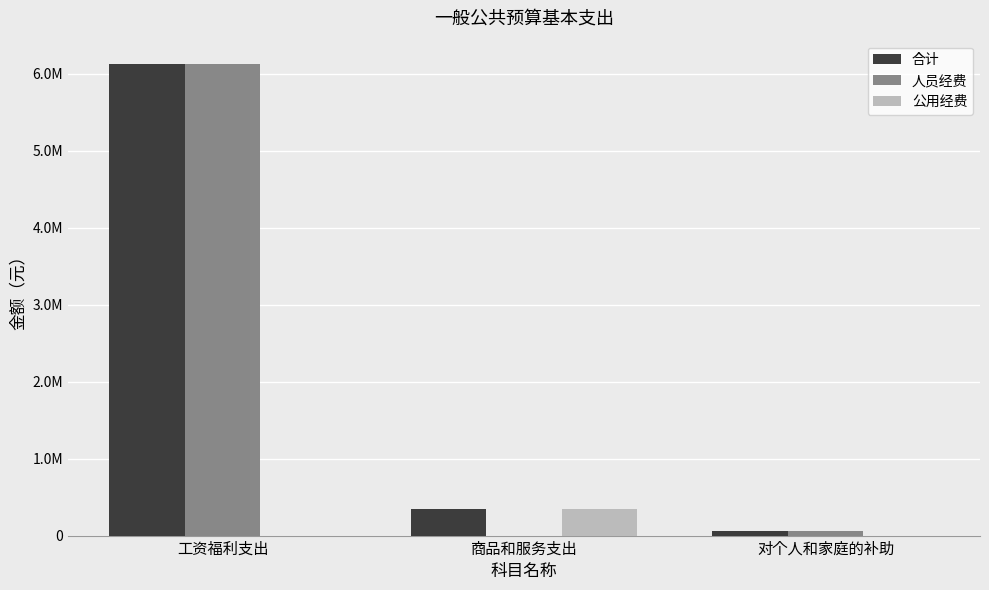

What is the value of the 合计 bar at the 3rd from the left?

64181.6